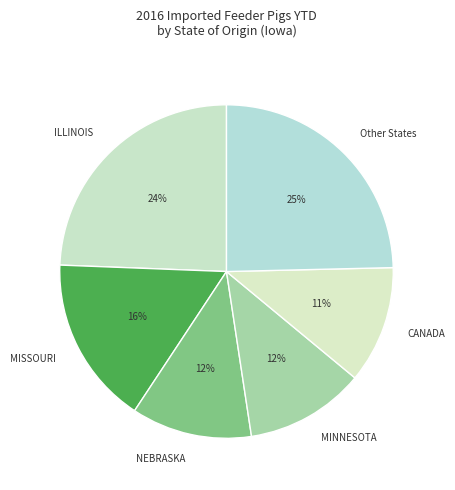

Is there a majority slice in this chart?

No